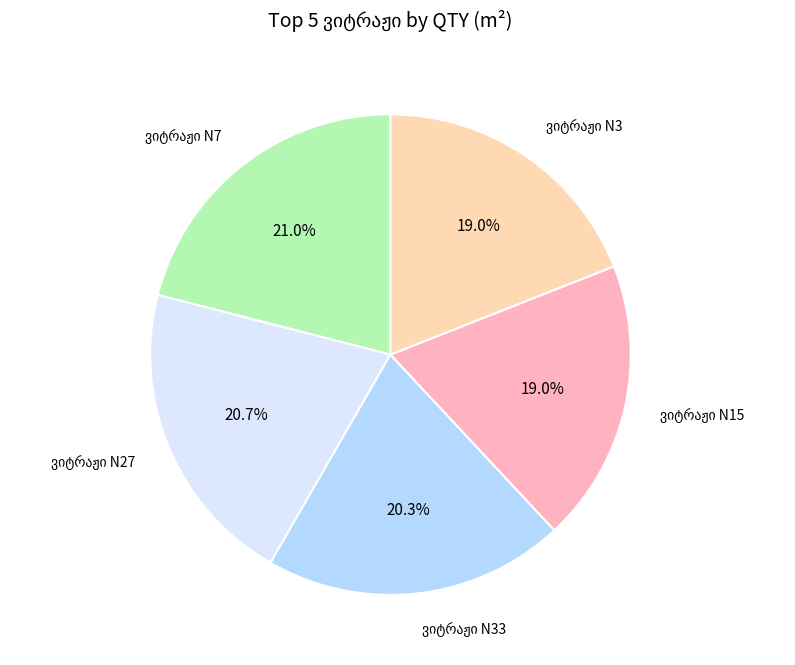

Does any single category account for the majority?

No